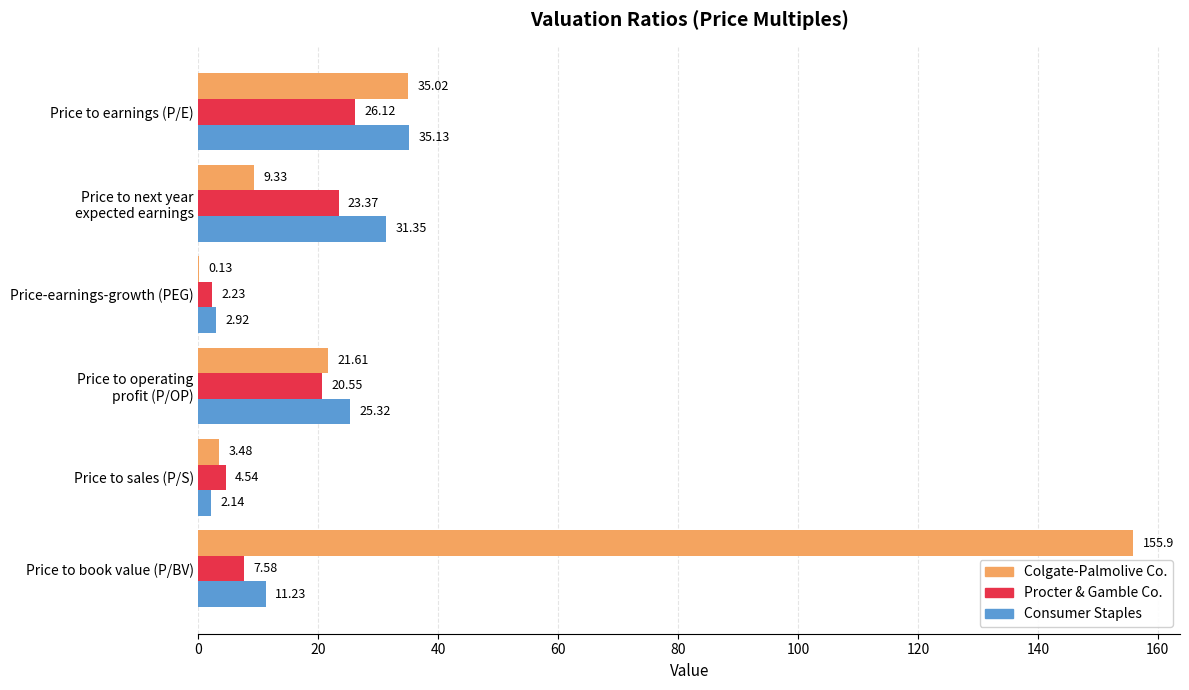

At which category is the sum across all series the highest?

Price to book value (P/BV)